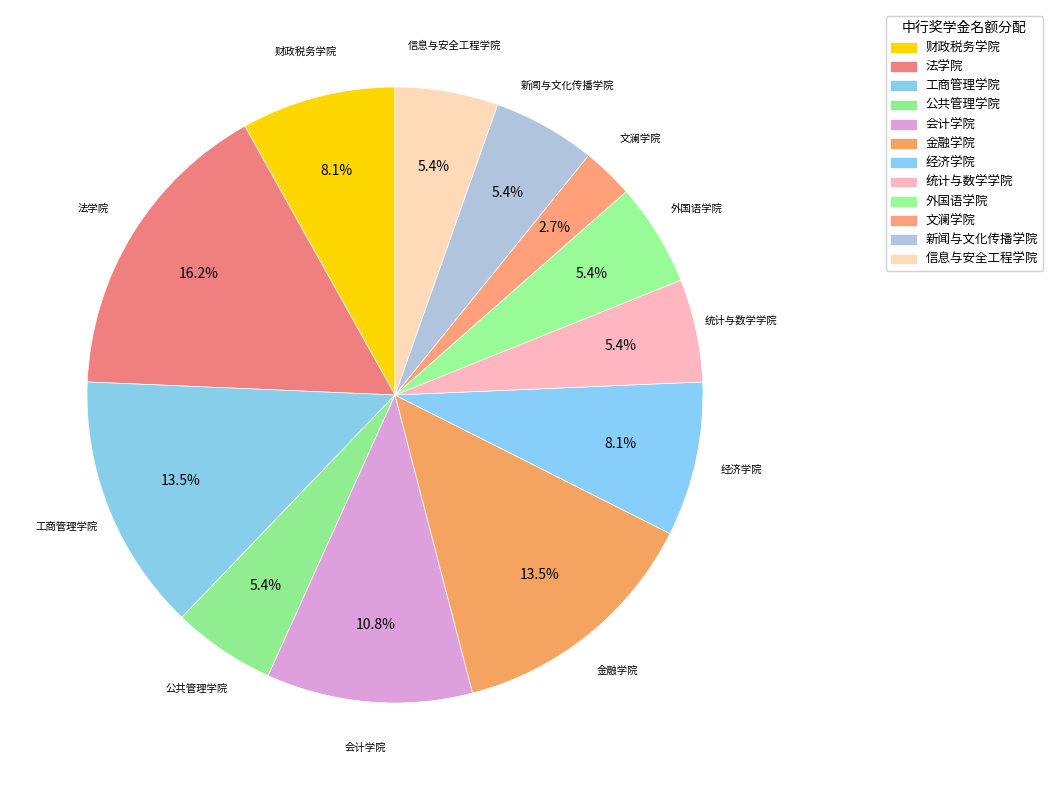

Rank the categories by value from lowest to highest.

文澜学院, 公共管理学院, 统计与数学学院, 外国语学院, 新闻与文化传播学院, 信息与安全工程学院, 财政税务学院, 经济学院, 会计学院, 工商管理学院, 金融学院, 法学院